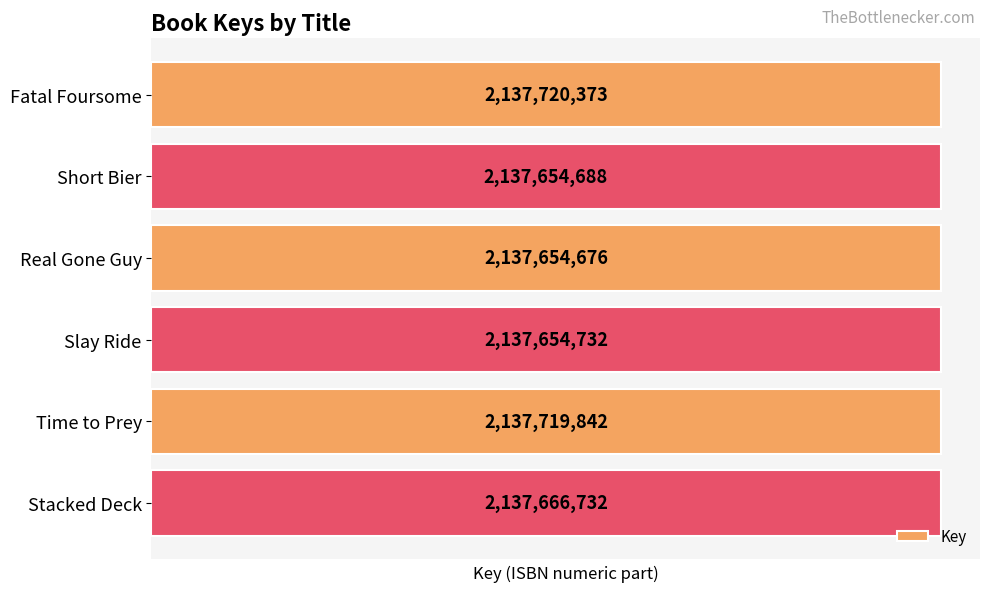

How many bars are there in total?

6